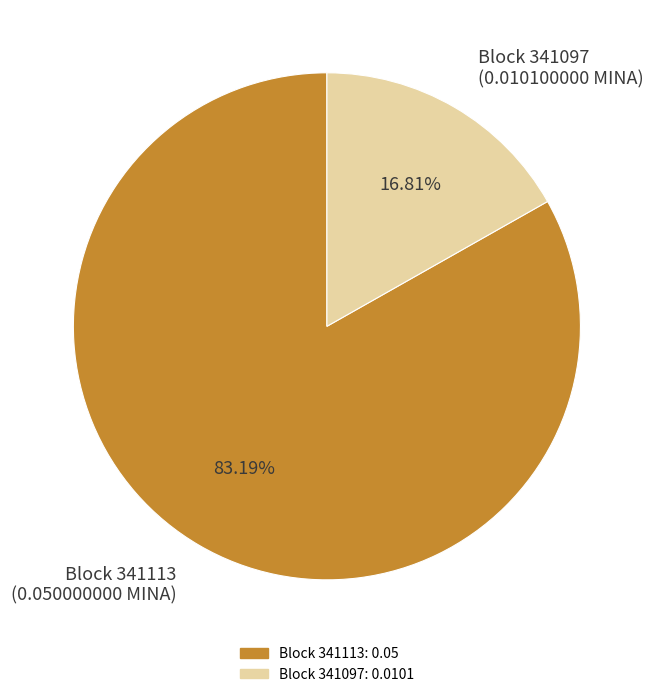

Which category accounts for the majority?

Block 341113 (0.050000000 MINA)